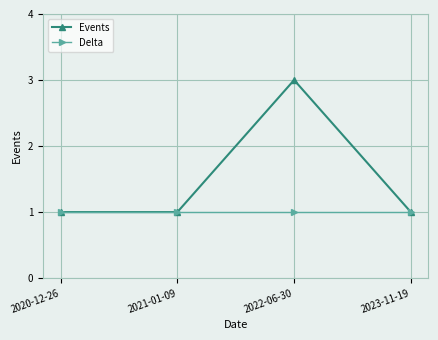

True or false: Delta has more than 1 points higher than both neighbors.

False